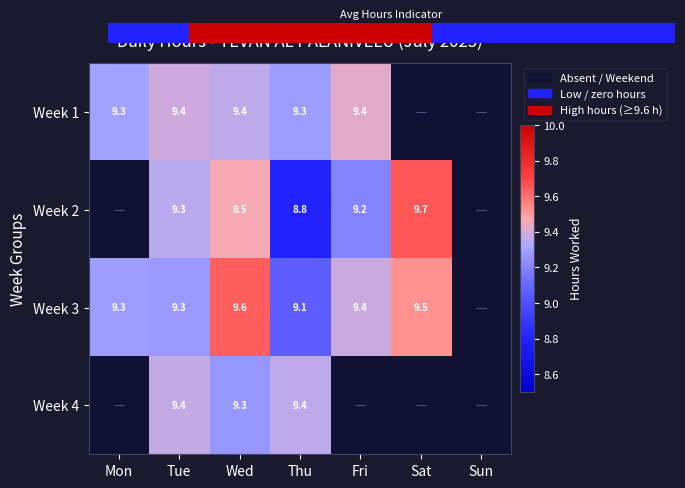

True or false: Week 4 has a value of 9.4 at Tue.

True